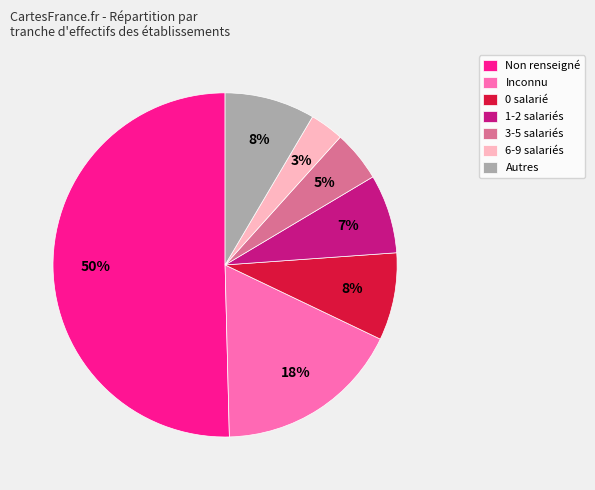

How many segments does this pie chart have?

7